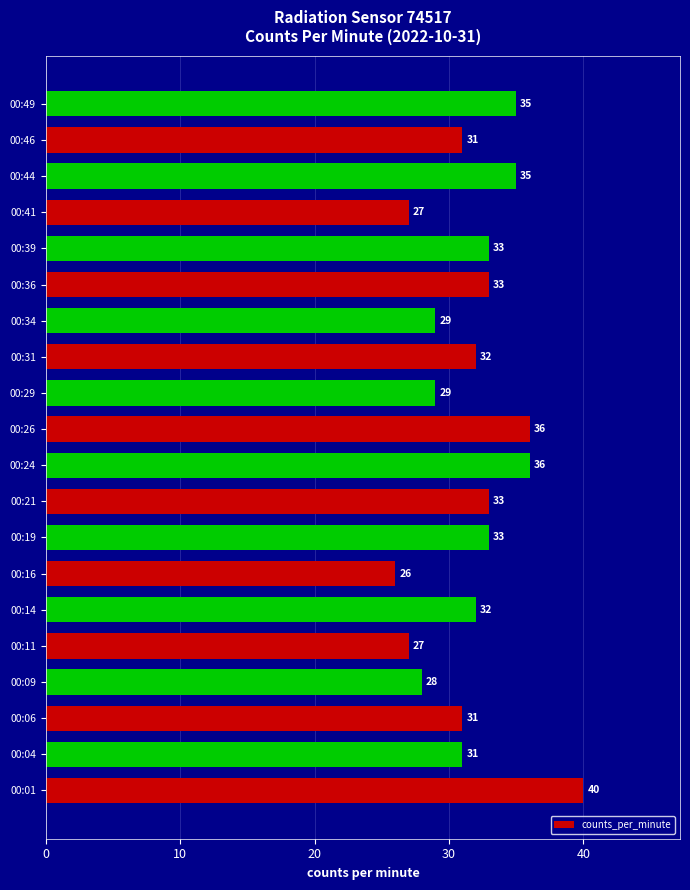

The value at 00:36 is 46. True or false?

False